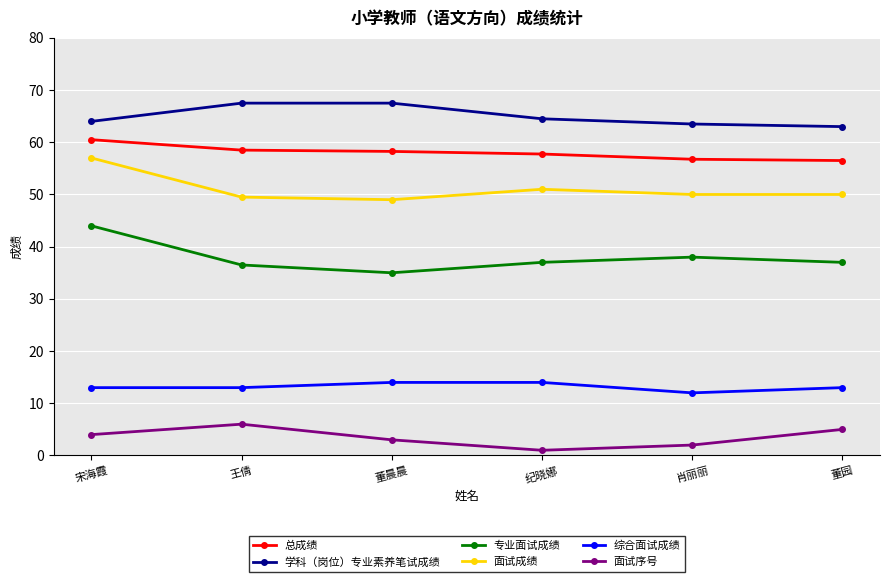

What is the sum of the 面试成绩 values at 宋海霞 and 纪晓娜?

108.0